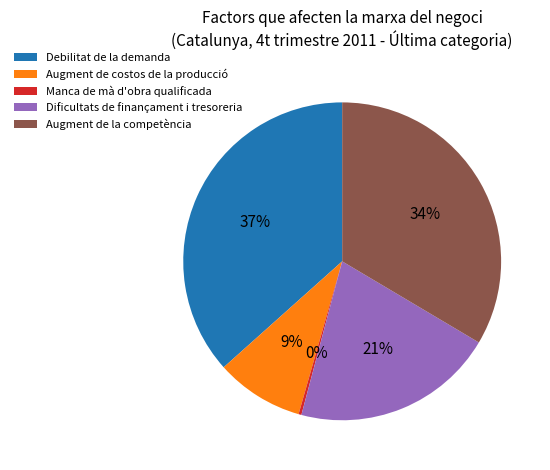

What percentage is the Dificultats de finançament i tresoreria slice, to the nearest percent?

21%